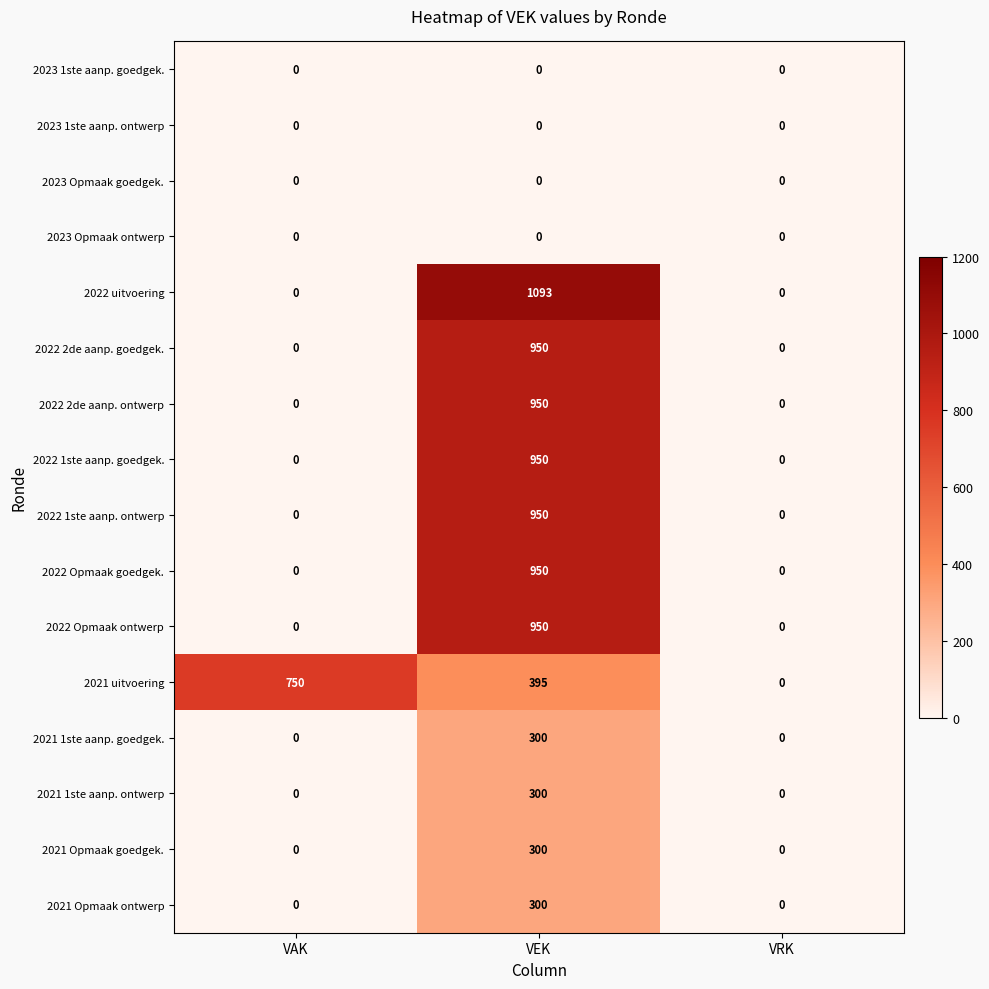

True or false: 2022 1ste aanp. goedgek. has a value of 414 at VRK.

False